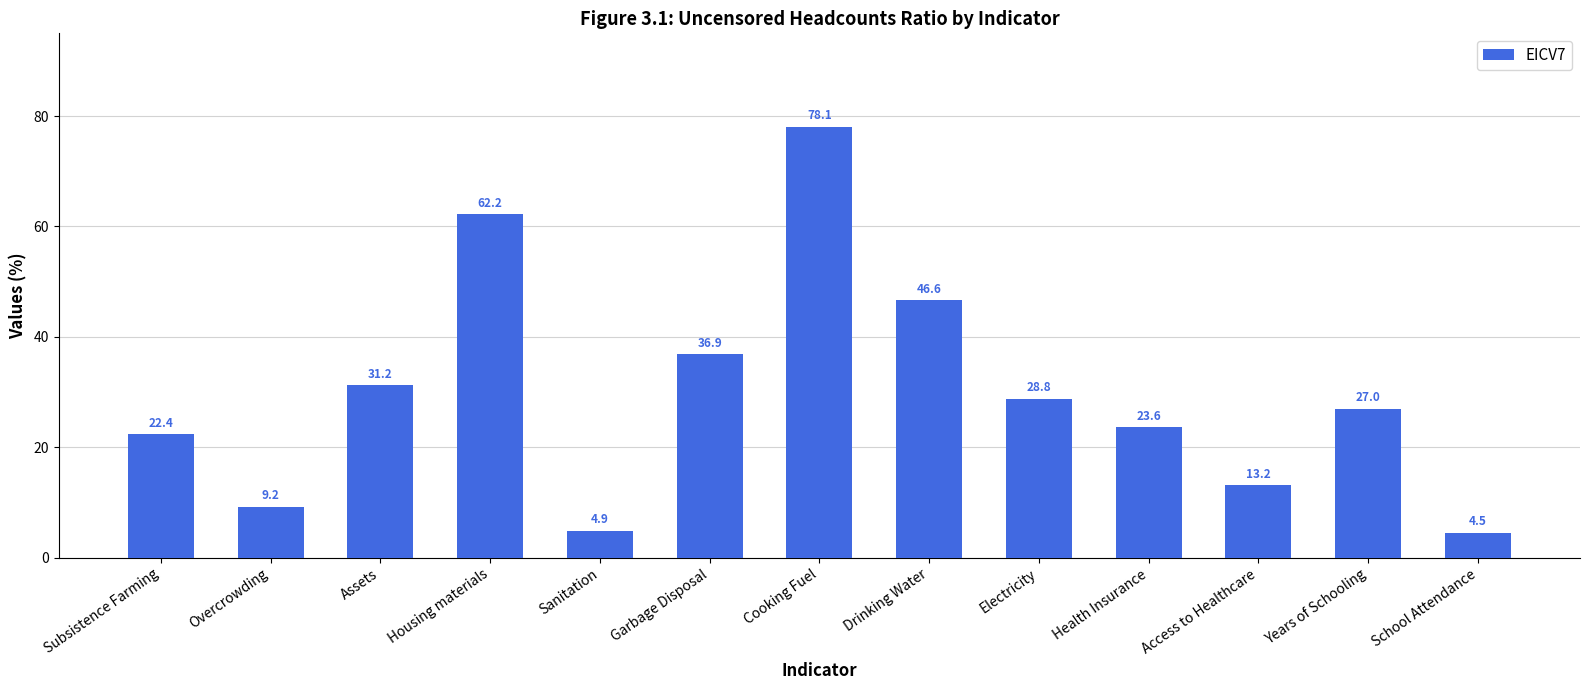

What is the difference between the second highest and minimum values?

57.7